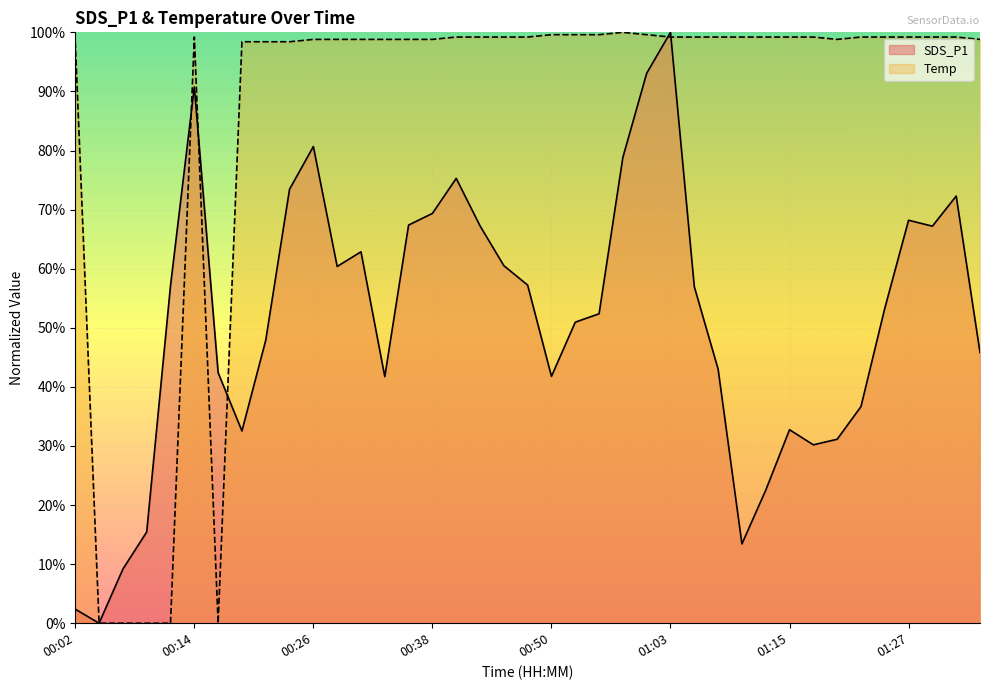

What is the label of the 27th point from the right?

00:31